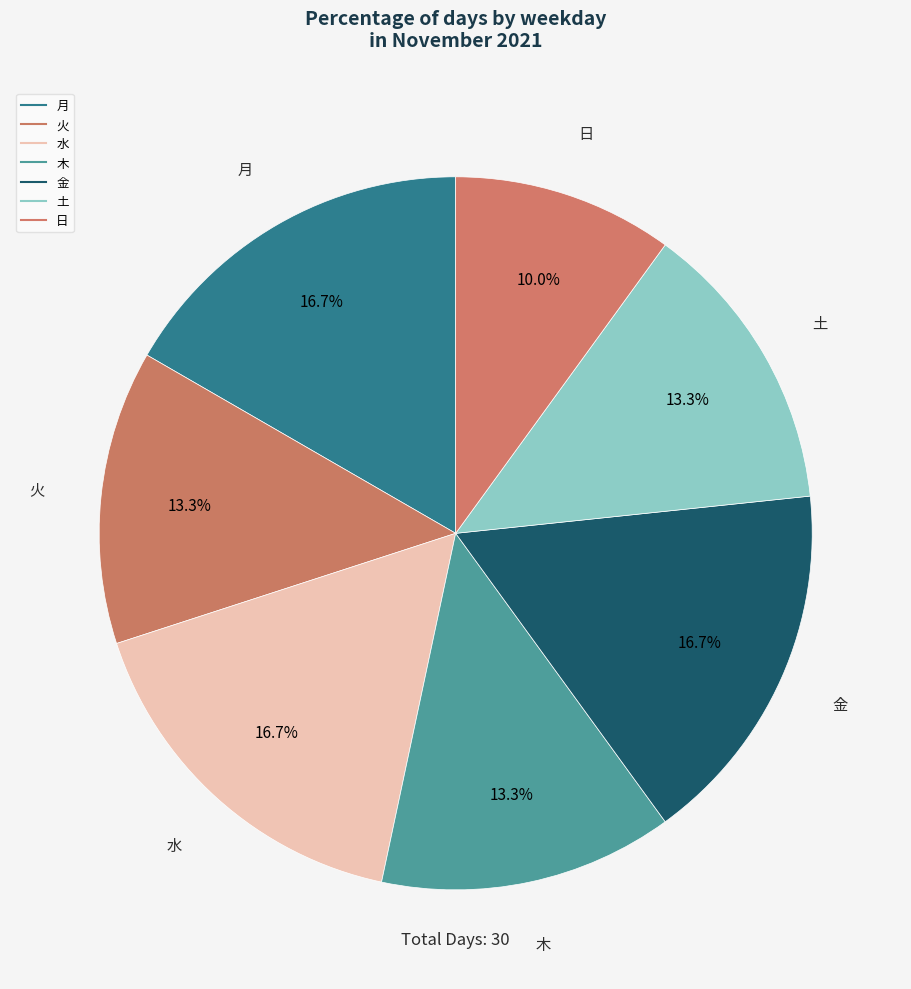

How many segments does this pie chart have?

7